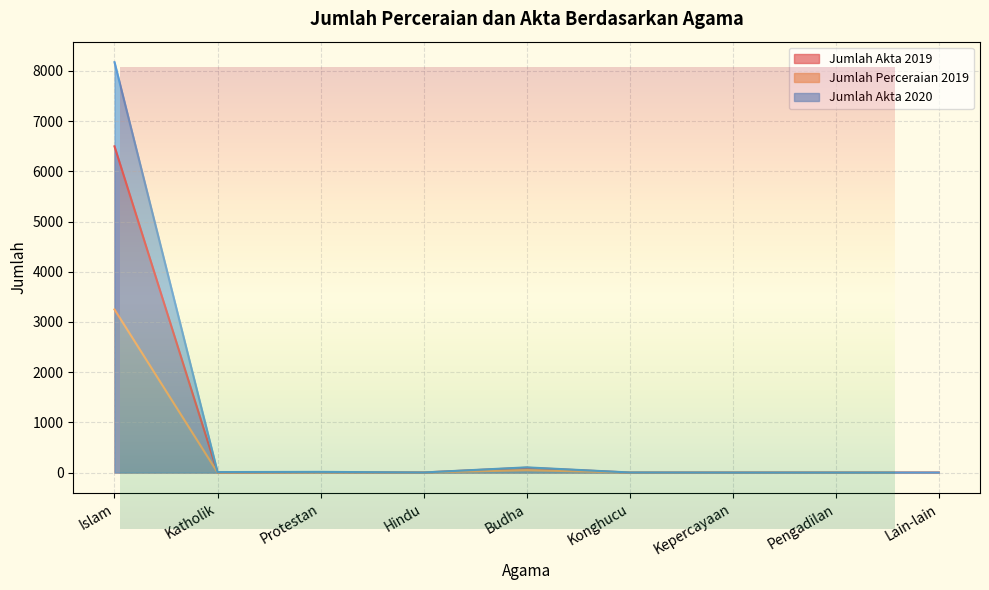

Where is Jumlah Akta 2019 nearest to the value 3249?

Budha